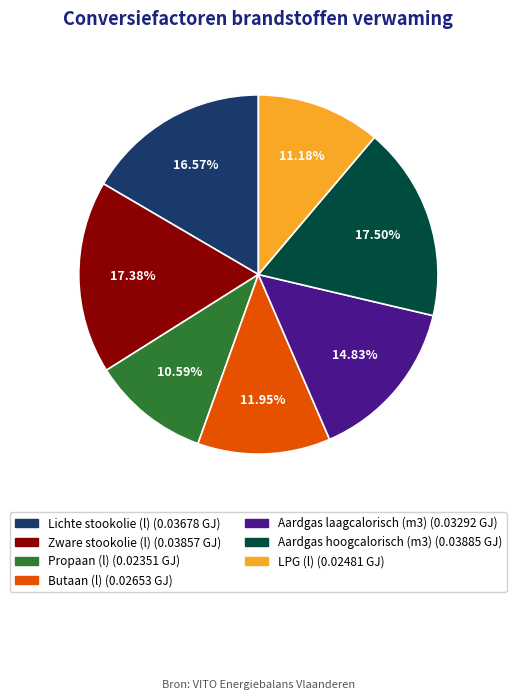

To the nearest percent, what portion does Lichte stookolie (l) represent?

17%